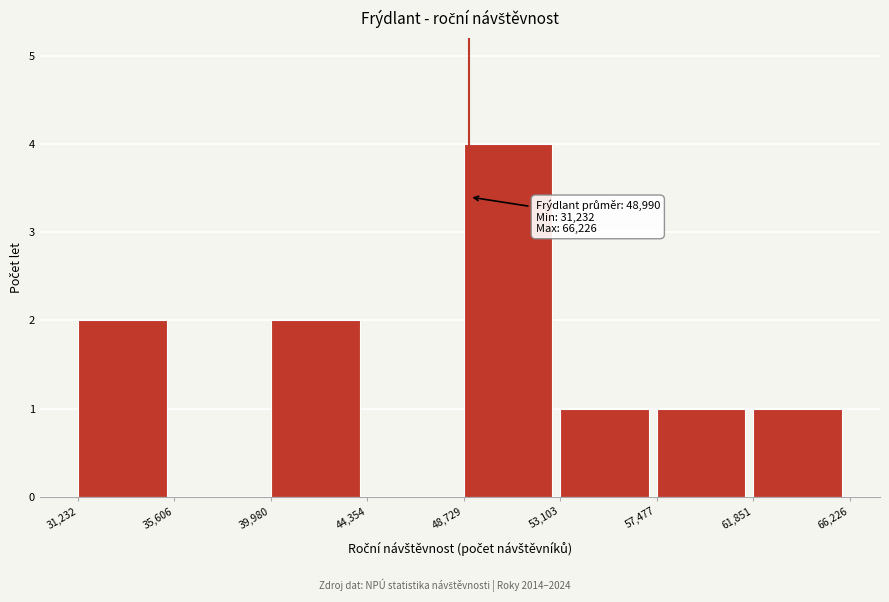

Over which range of the x-axis is the bar tallest?

48,729 to 53,103